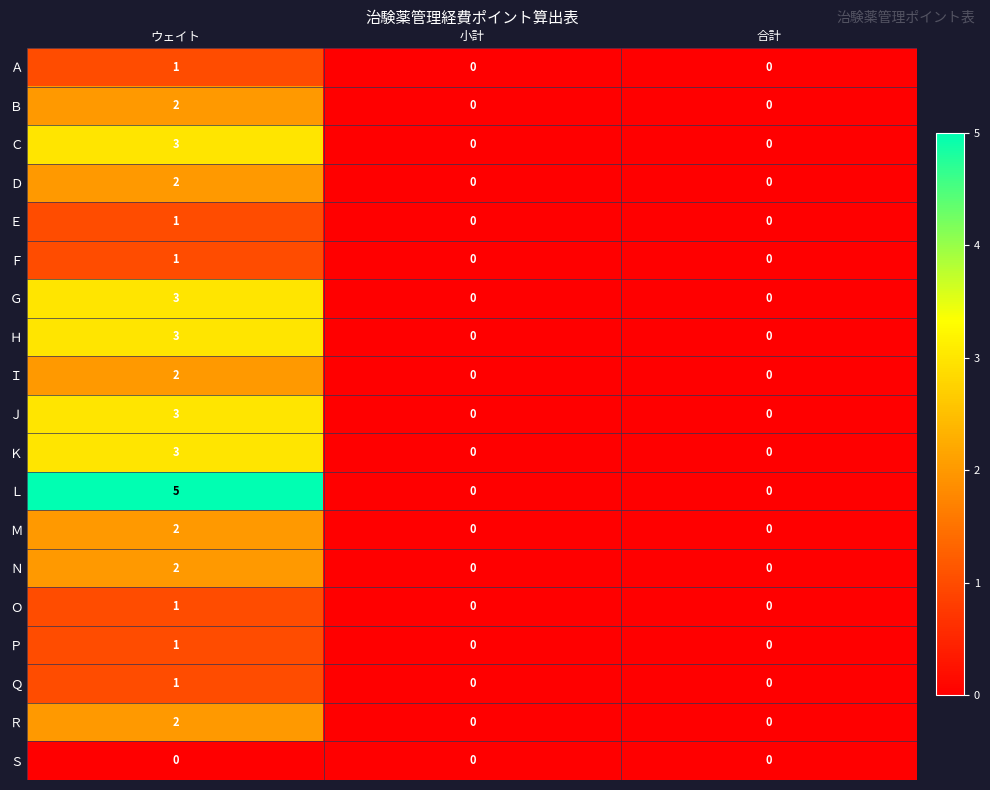

The Ｋ series shows 2 at 小計. True or false?

False